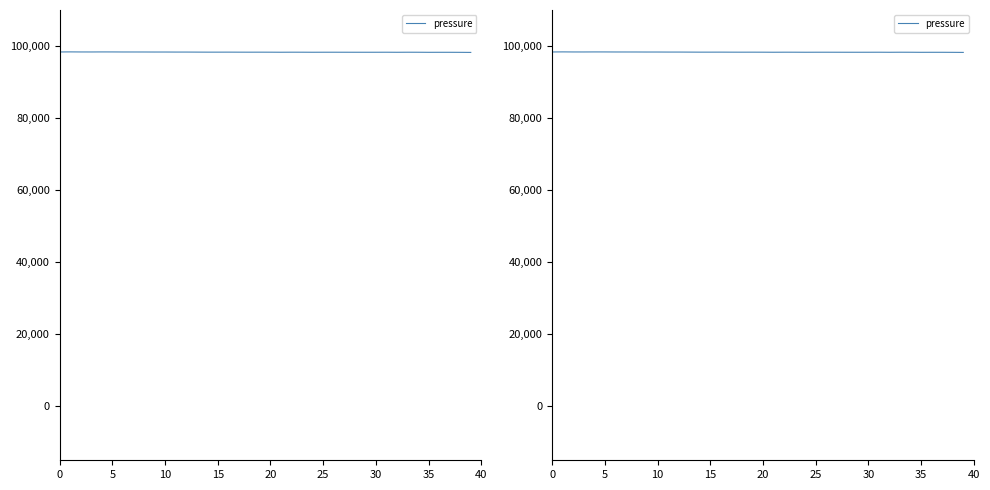

Which label corresponds to the largest value in the chart?

5